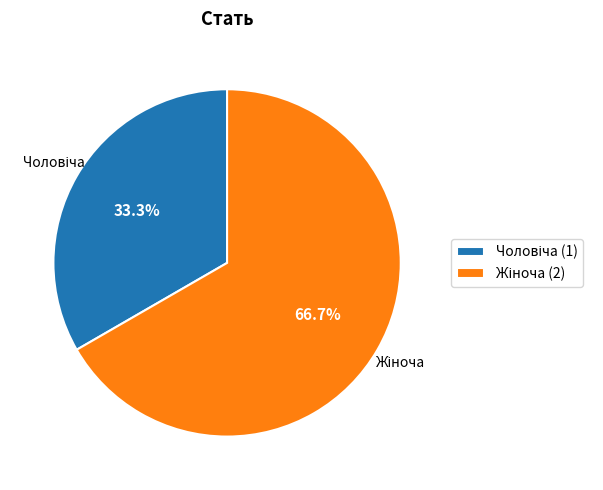

Is there any slice that represents more than half of the pie?

Yes